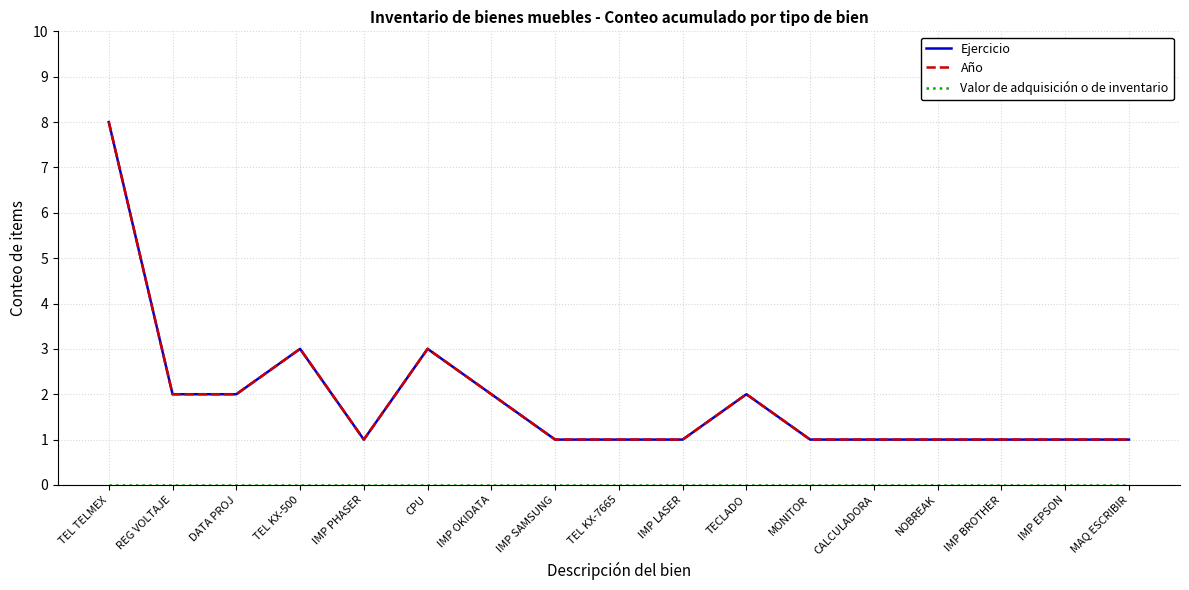

Does the chart have visible grid lines?

Yes